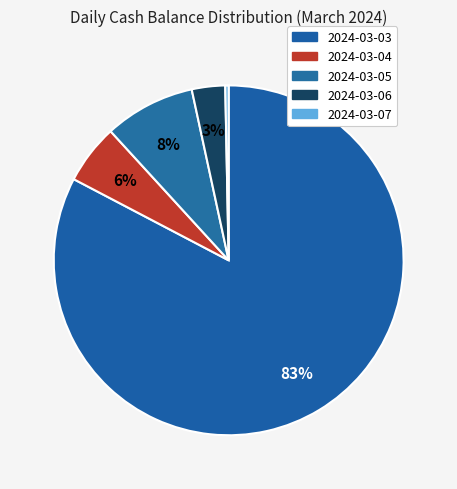

Rank the categories by value from lowest to highest.

2024-03-07, 2024-03-06, 2024-03-04, 2024-03-05, 2024-03-03